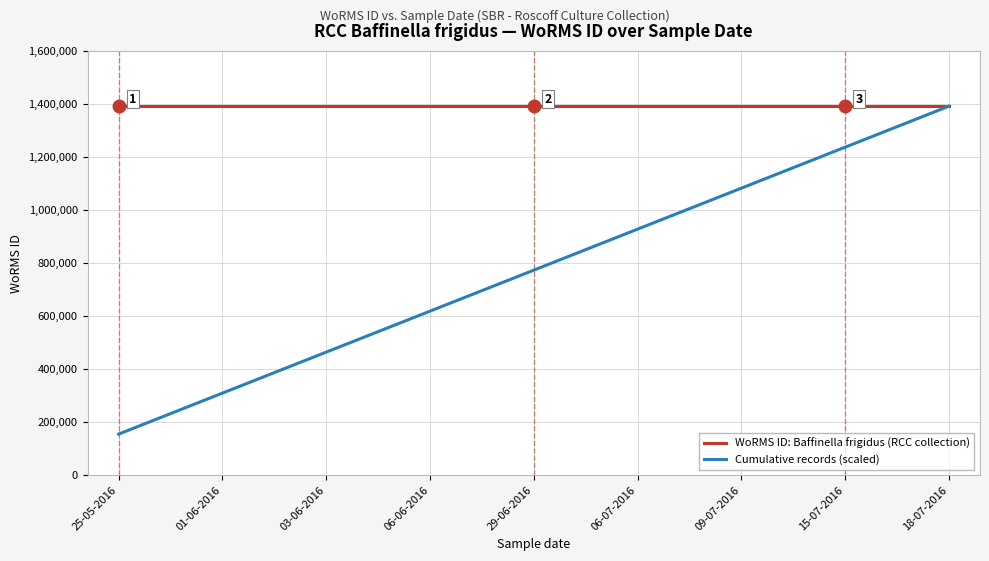

What position from the right is 06-06-2016?

6